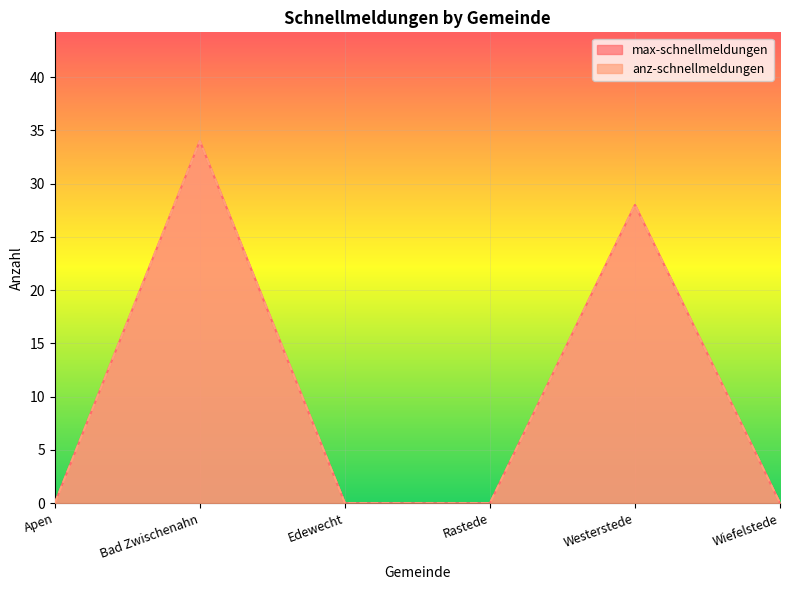

How many distinct data groups are displayed?

2